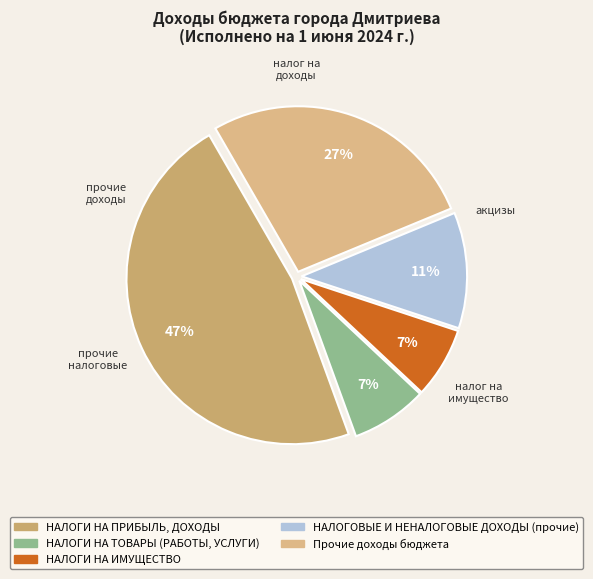

How many slices are in this pie chart?

5